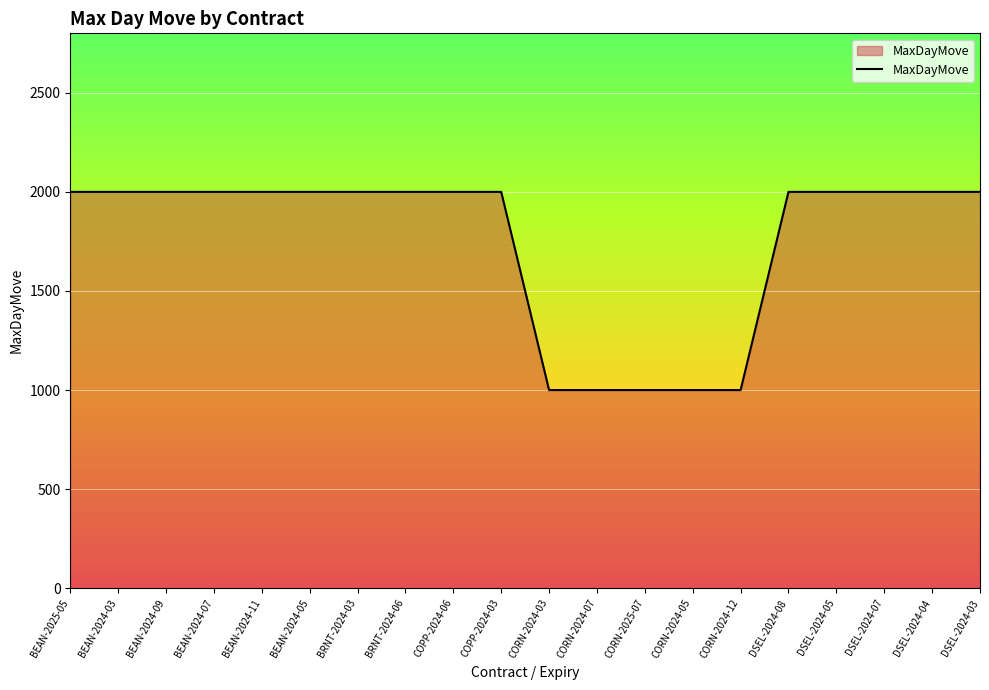

What is the greatest value displayed?

2000